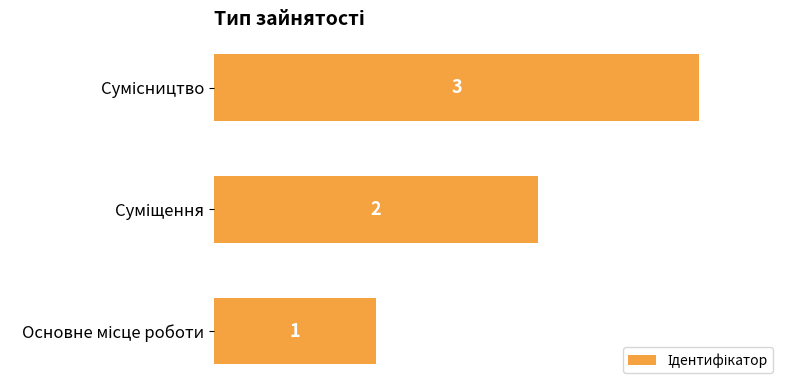

What is the greatest value displayed?

3